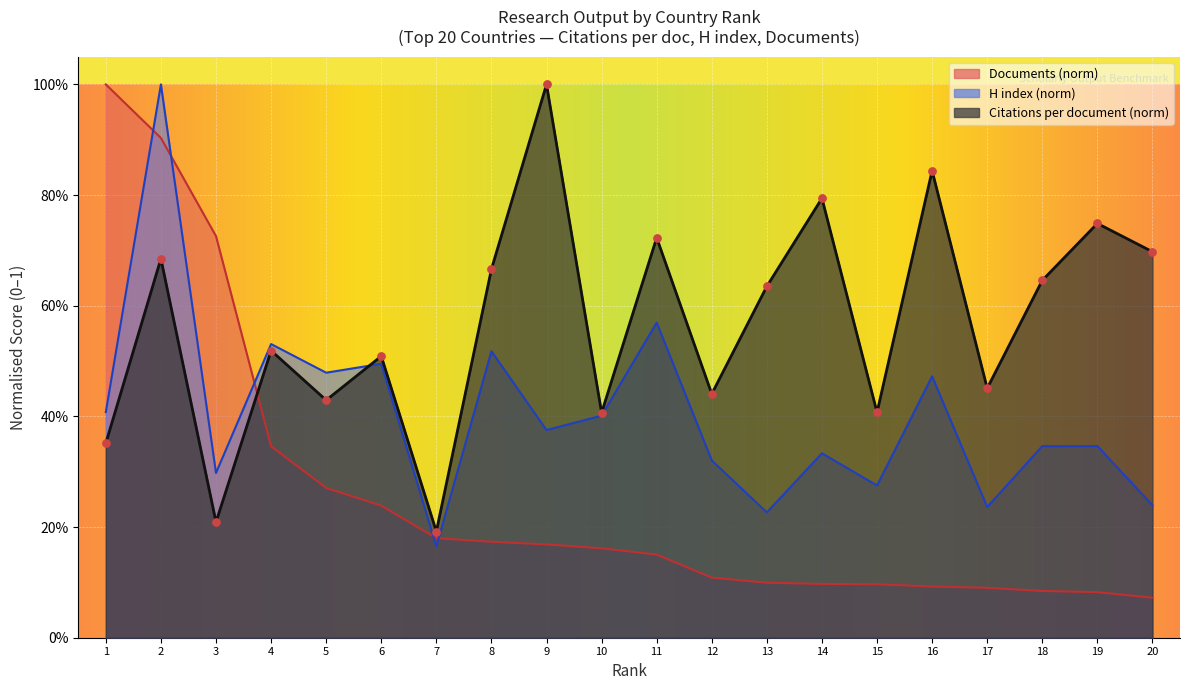

Is the value of Citations per document at 1 greater than the value of H index at 14?

Yes